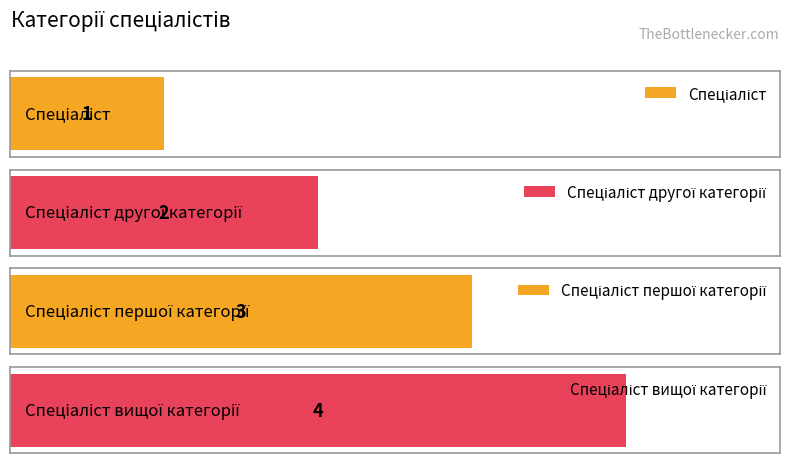

Reading left to right, transcribe all the data shown in this chart.

Спеціаліст=1	Спеціаліст другої категорії=2	Спеціаліст першої категорії=3	Спеціаліст вищої категорії=4